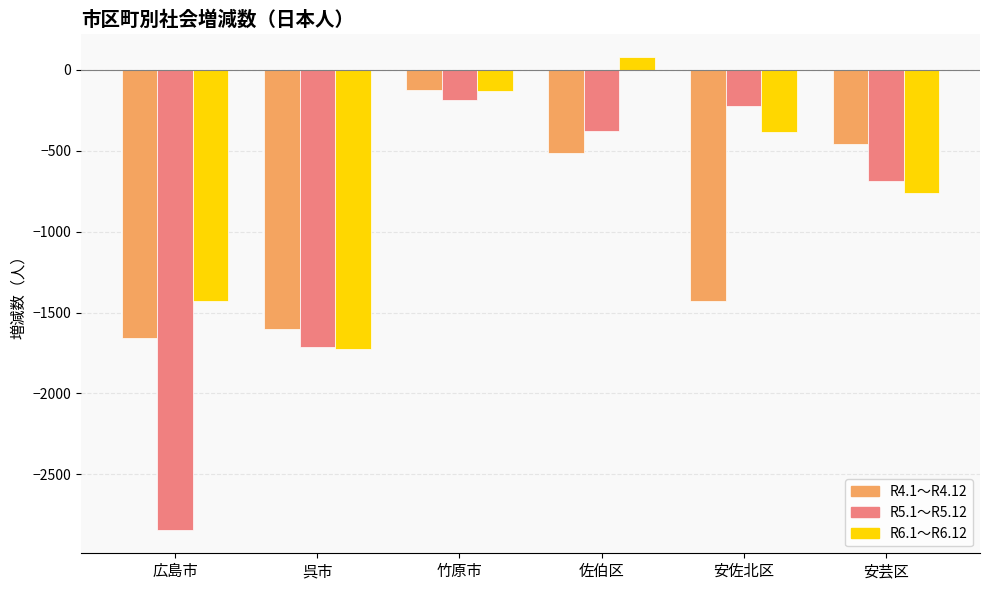

Which series has the largest range (max minus min)?

R5.1～R5.12